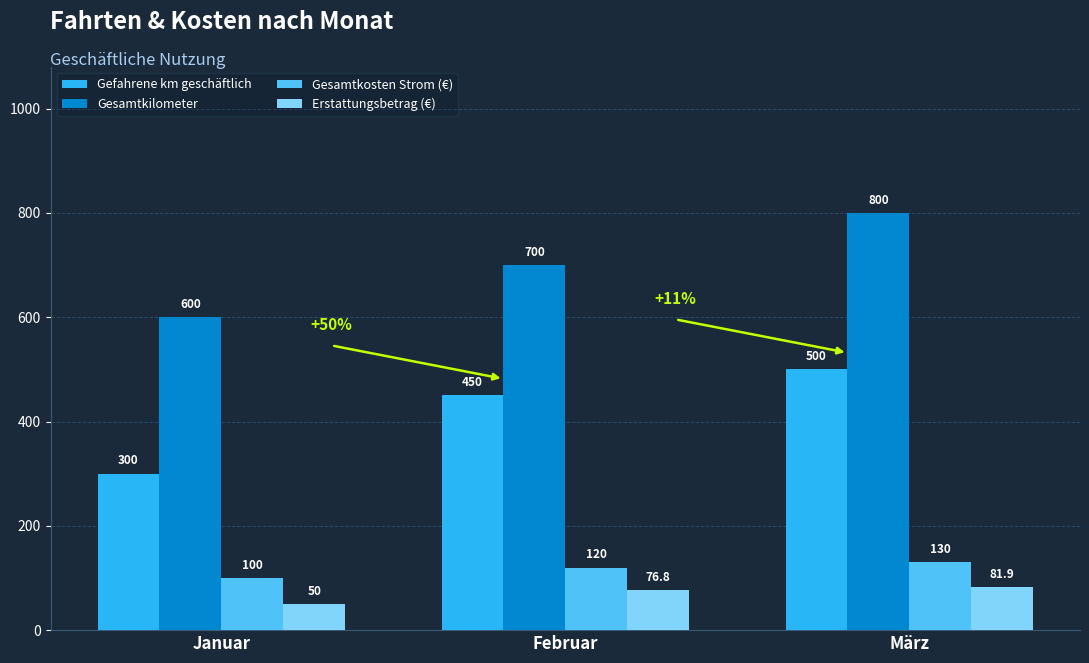

How many bars are there in total?

12